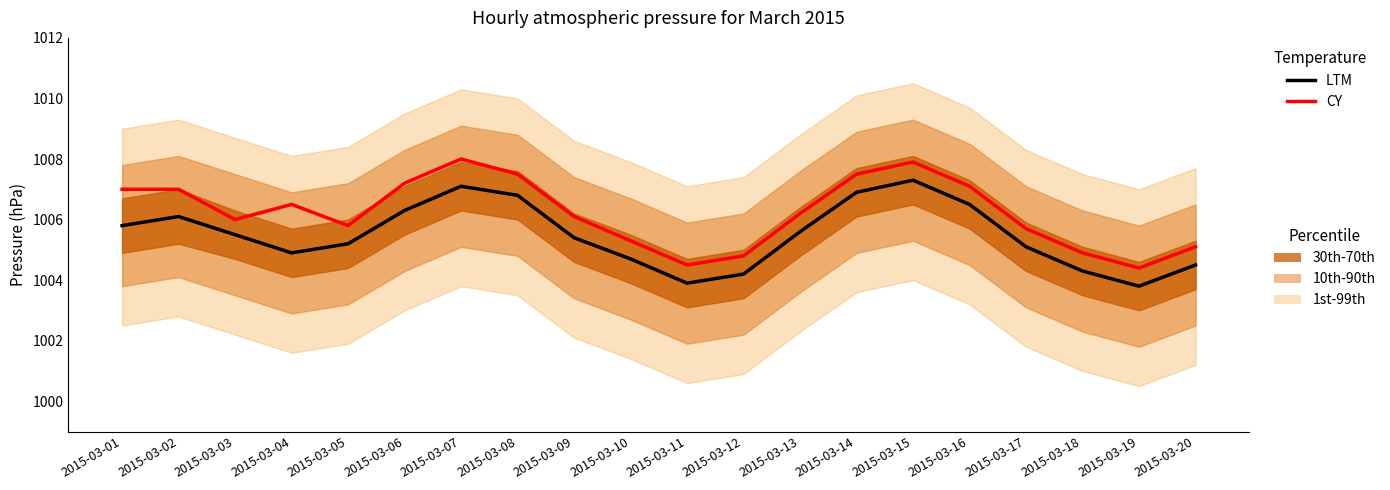

Where is CY nearest to the value 1006?

2015-03-03